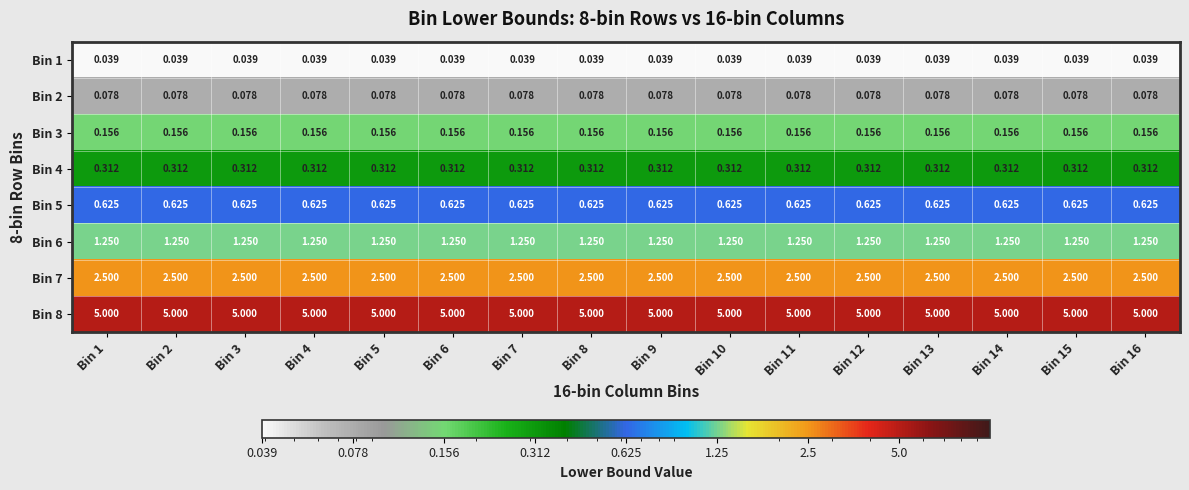

Is the value of Bin 8 at Bin 4 greater than the value of Bin 4 at Bin 1?

Yes